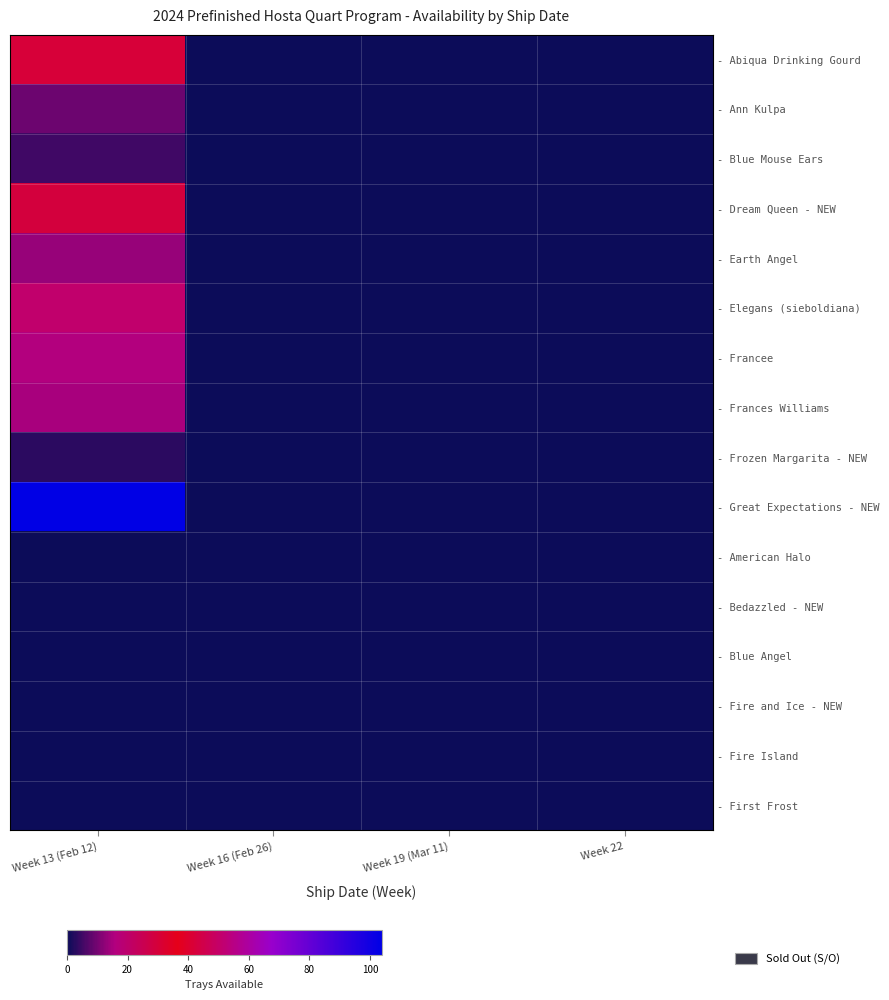

Which series has the widest spread of values?

- Great Expectations - NEW